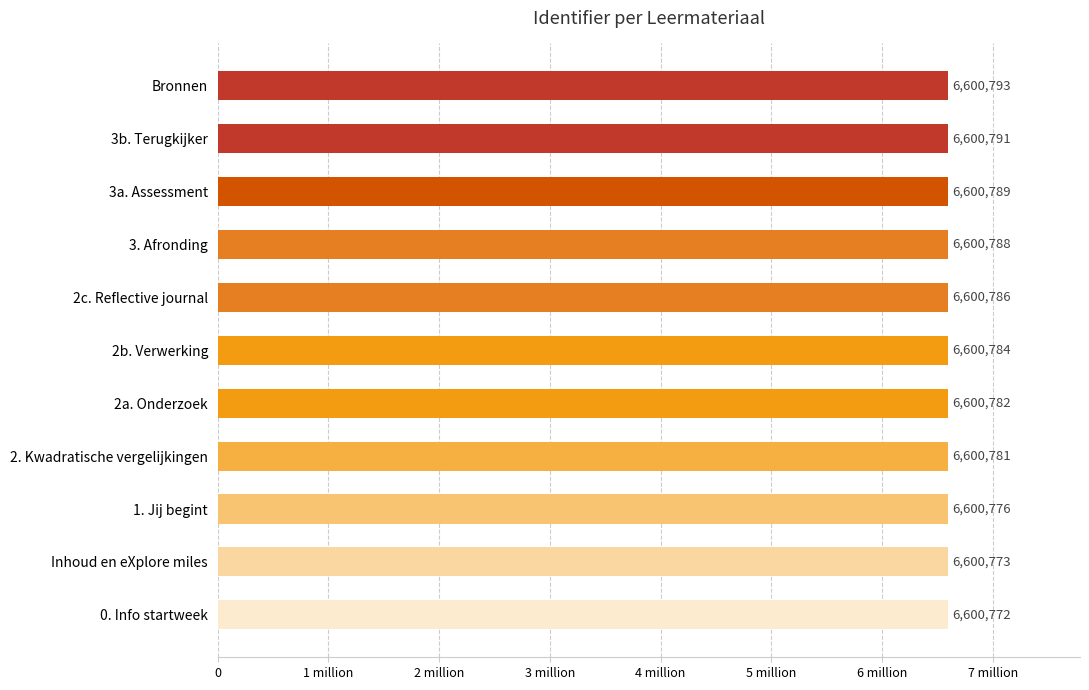

Where is the data nearest to the value 6600782?

2a. Onderzoek